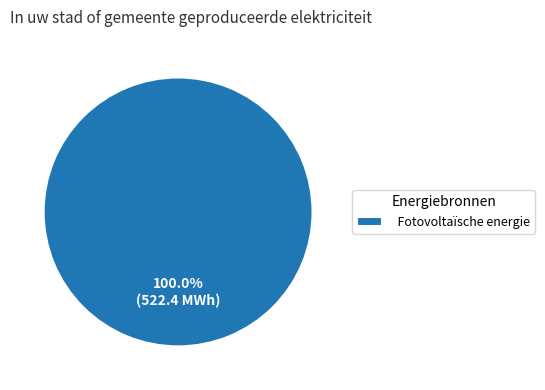

Rank the categories by value from lowest to highest.

Fotovoltaïsche energie